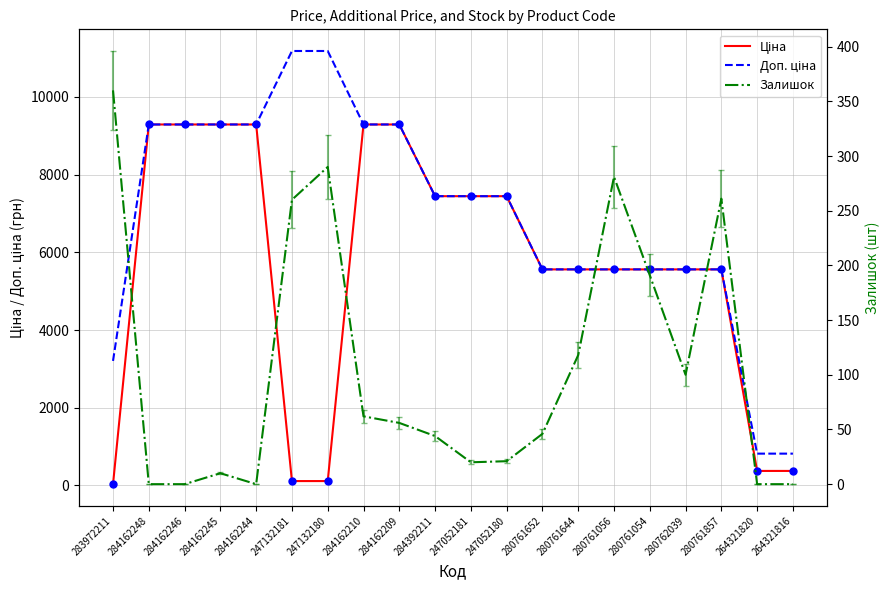

List the series in order of their overall mean, lowest first.

Залишок, Ціна, Доп. ціна